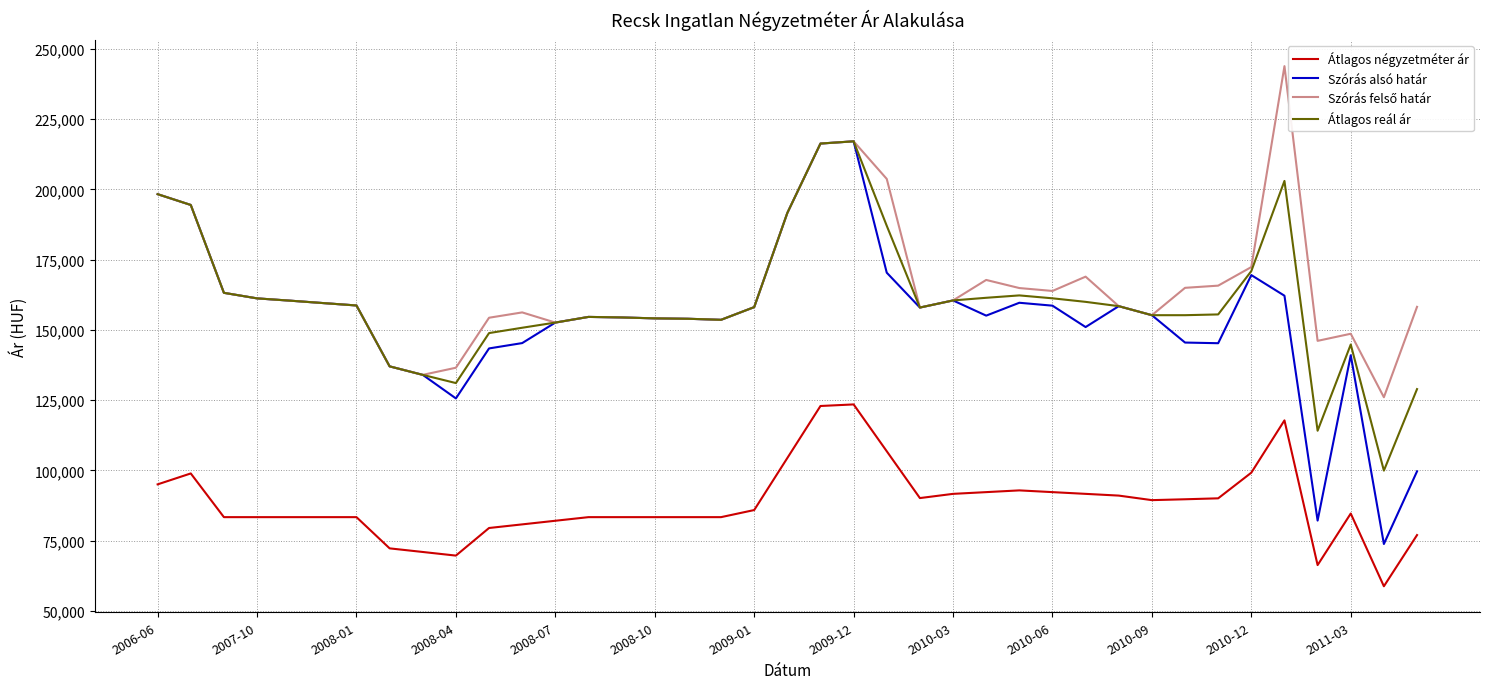

Which series has the largest range (max minus min)?

Szórás alsó határ